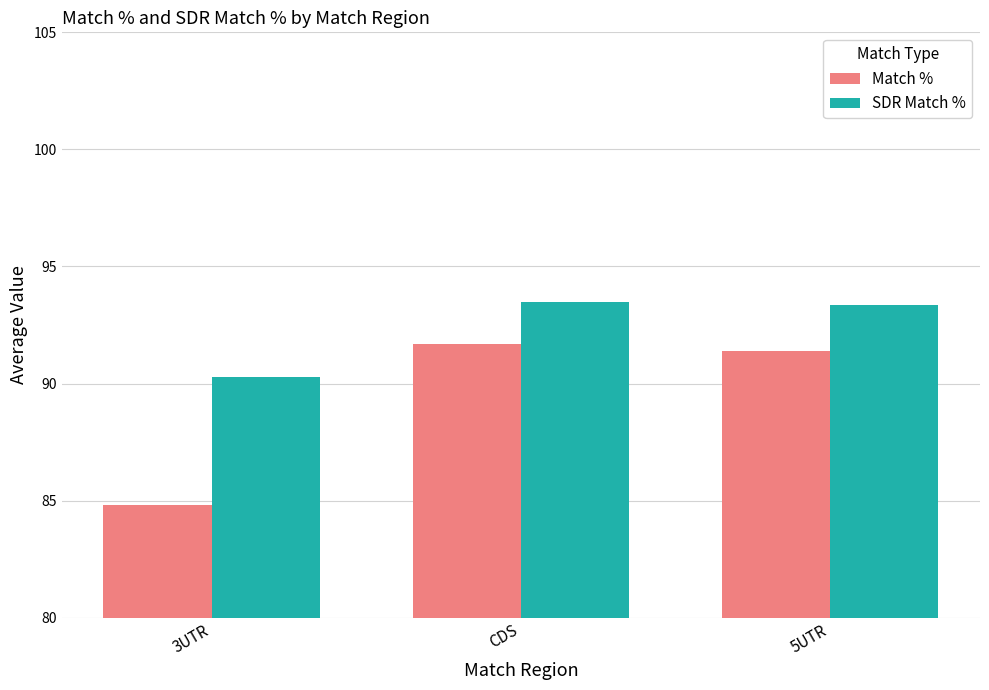

What is the smallest value displayed?

84.8